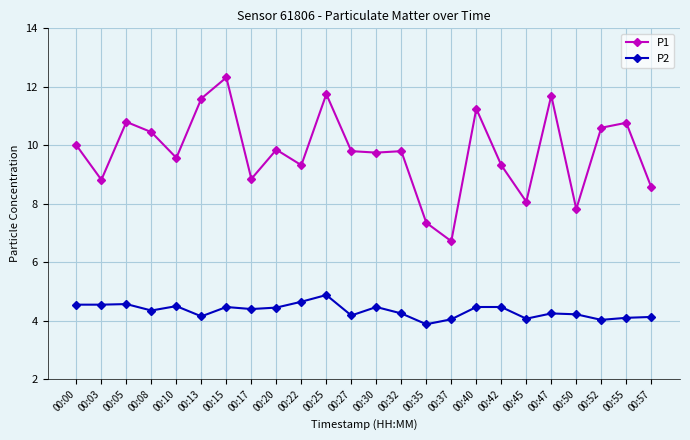

At how many categories does at least one series exceed 8?

21